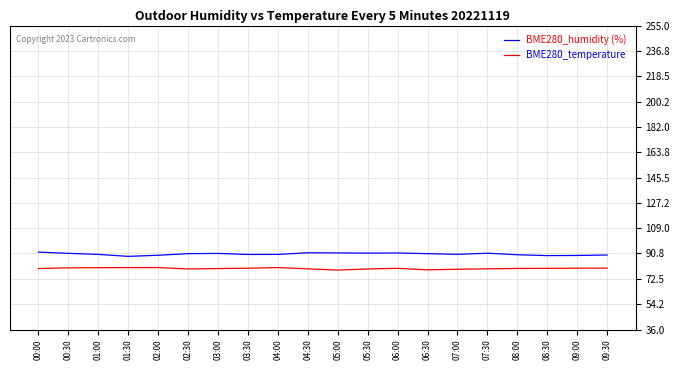

The value of BME280_humidity (%) at 09:00 is 89.4. True or false?

True